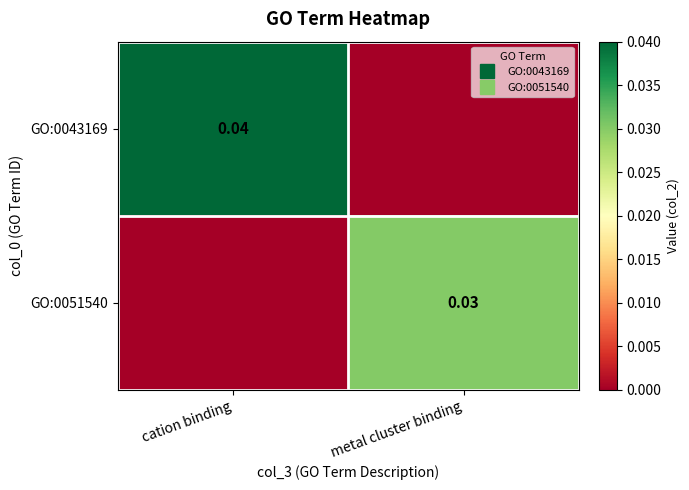

At how many categories does at least one series exceed 0?

2